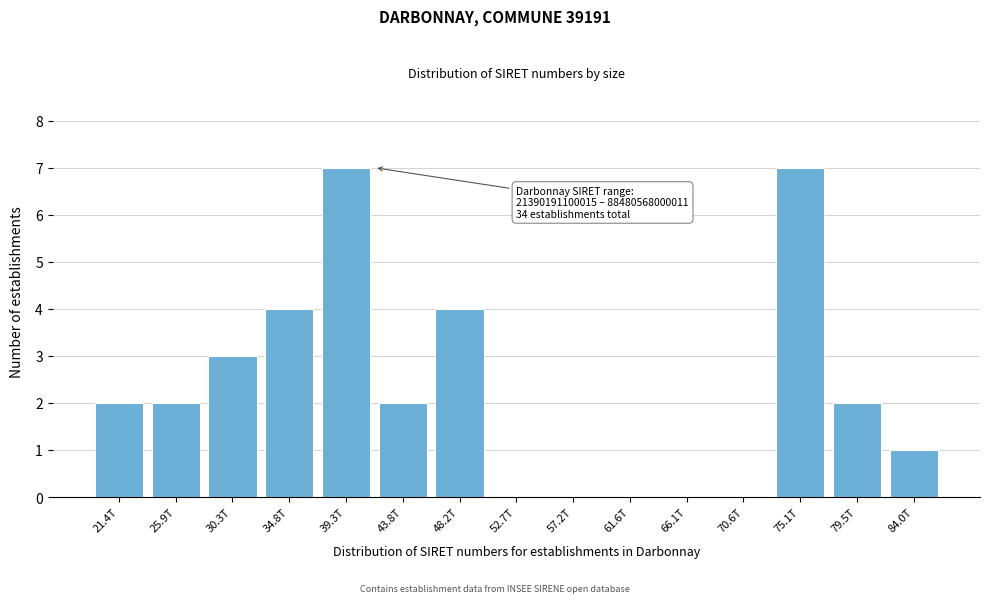

Reading left to right, extract all data points from this chart.

21.4T=2	25.9T=2	30.3T=3	34.8T=4	39.3T=7	43.8T=2	48.2T=4	52.7T=0	57.2T=0	61.6T=0	66.1T=0	70.6T=0	75.1T=7	79.5T=2	84.0T=1